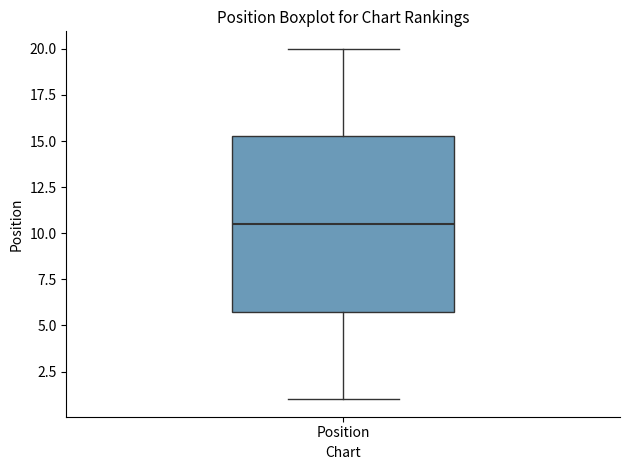

Read this box plot against the y-axis: the position of the median line, the range covered by the box, and the ends of both whiskers. The values are not printed on the chart, so give them approximately, as read against the axis.

median 10.5, box 6.0 to 15.5, whiskers 1.0 to 20.0